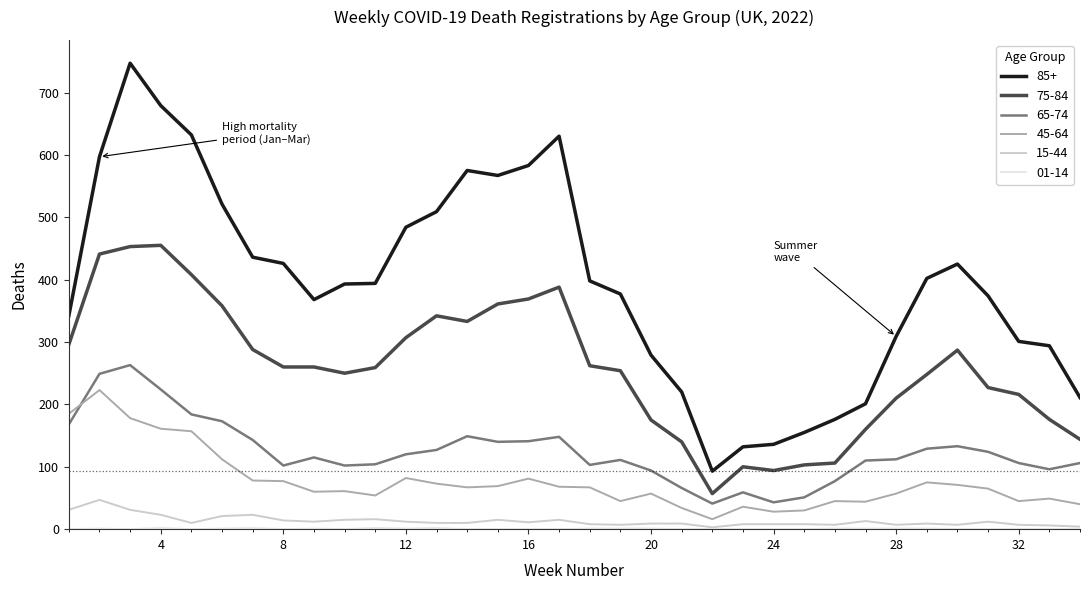

Which series has the largest total across all categories?

85+